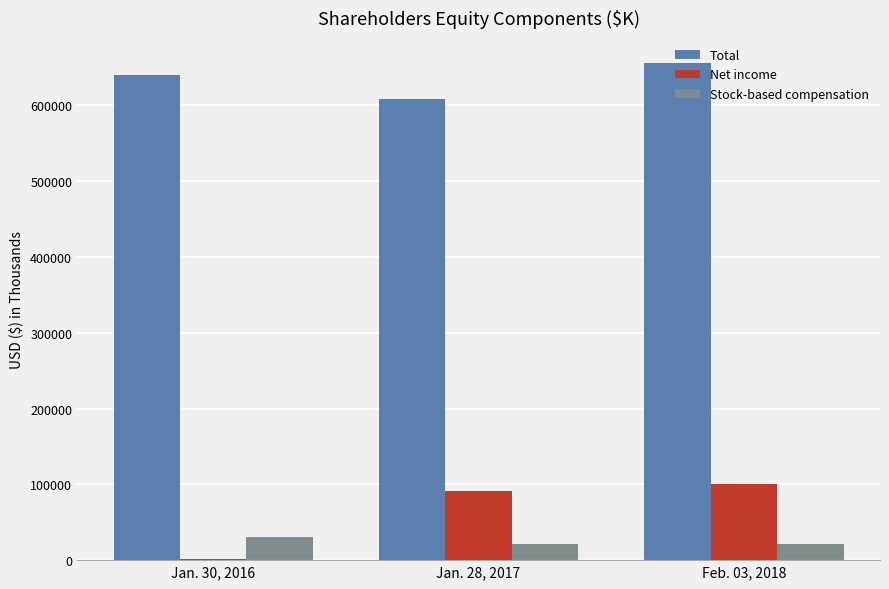

Are the bars grouped side by side (vs. stacked)?

Yes